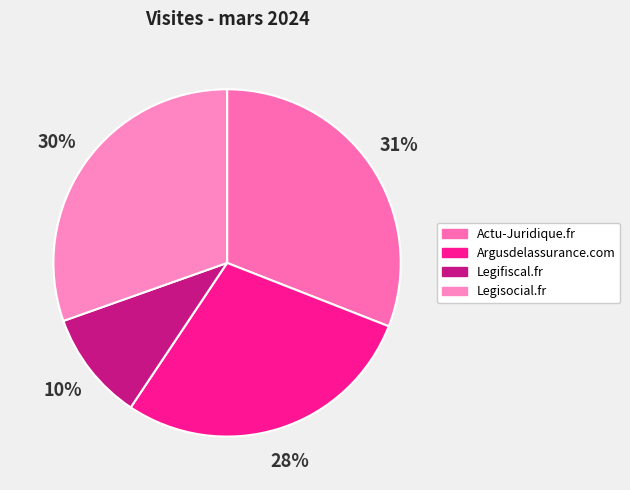

To the nearest percent, what is the difference between the Actu-Juridique.fr and Argusdelassurance.com slice percentages?

3%